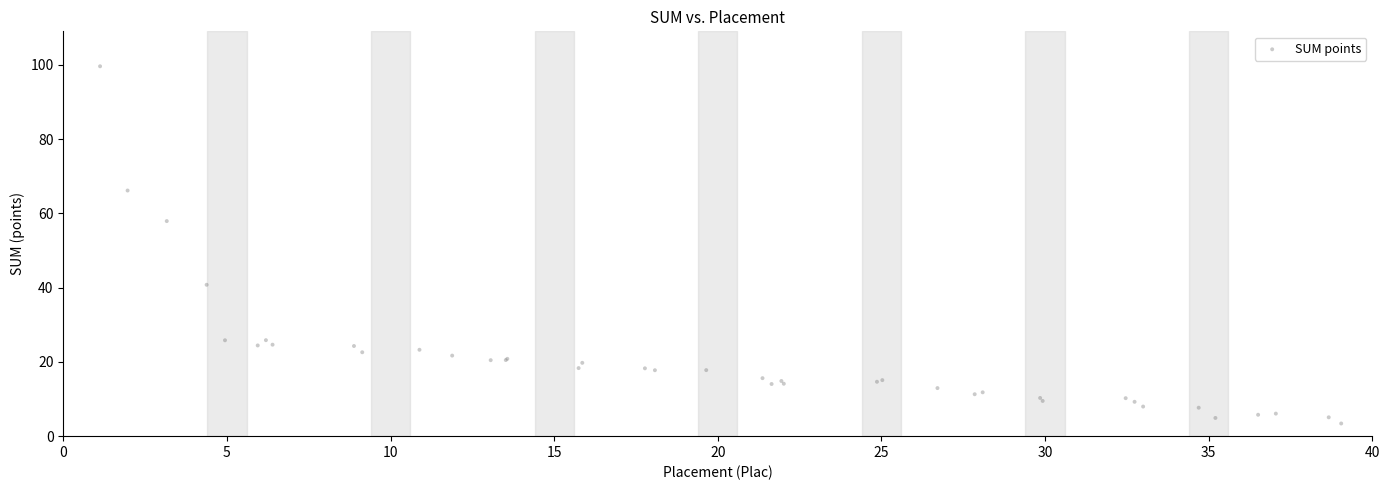

What Y value in the scatter plot is closest to 51?

57.9